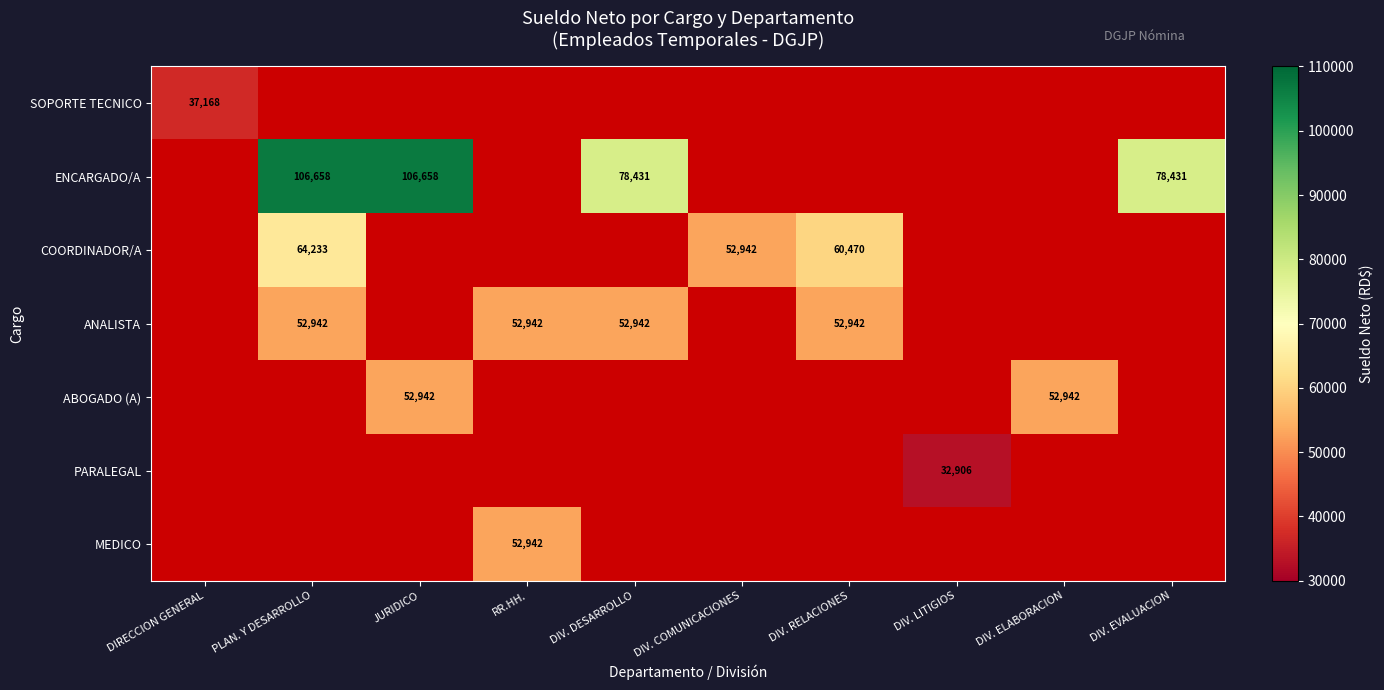

Is the value of ENCARGADO/A at PLAN. Y DESARROLLO greater than the value of MEDICO at RR.HH.?

Yes